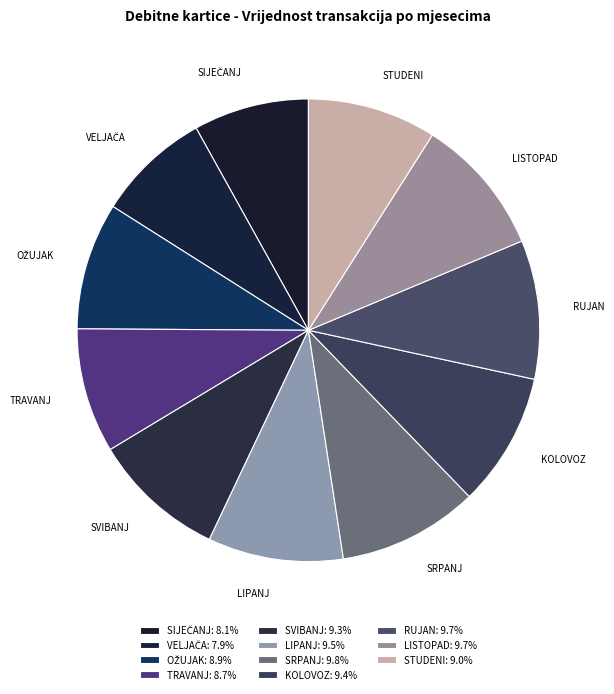

True or false: LIPANJ accounts for 9% of the total.

True